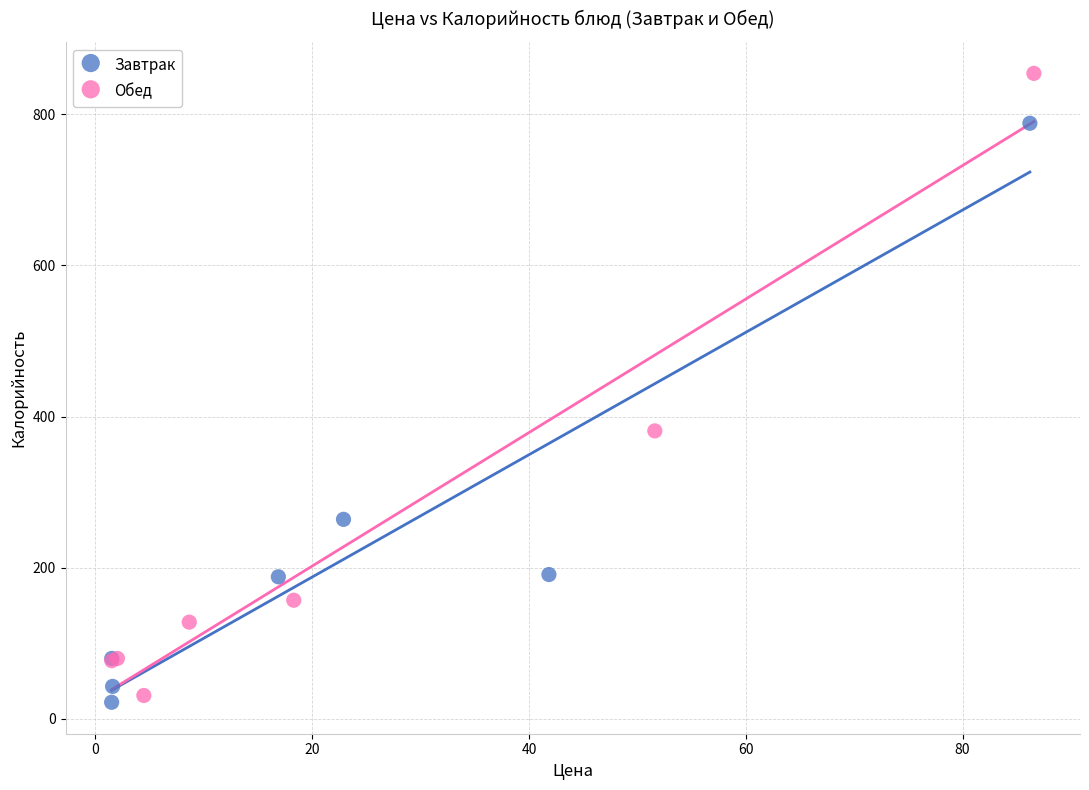

Which series has the widest spread of Y values?

Обед